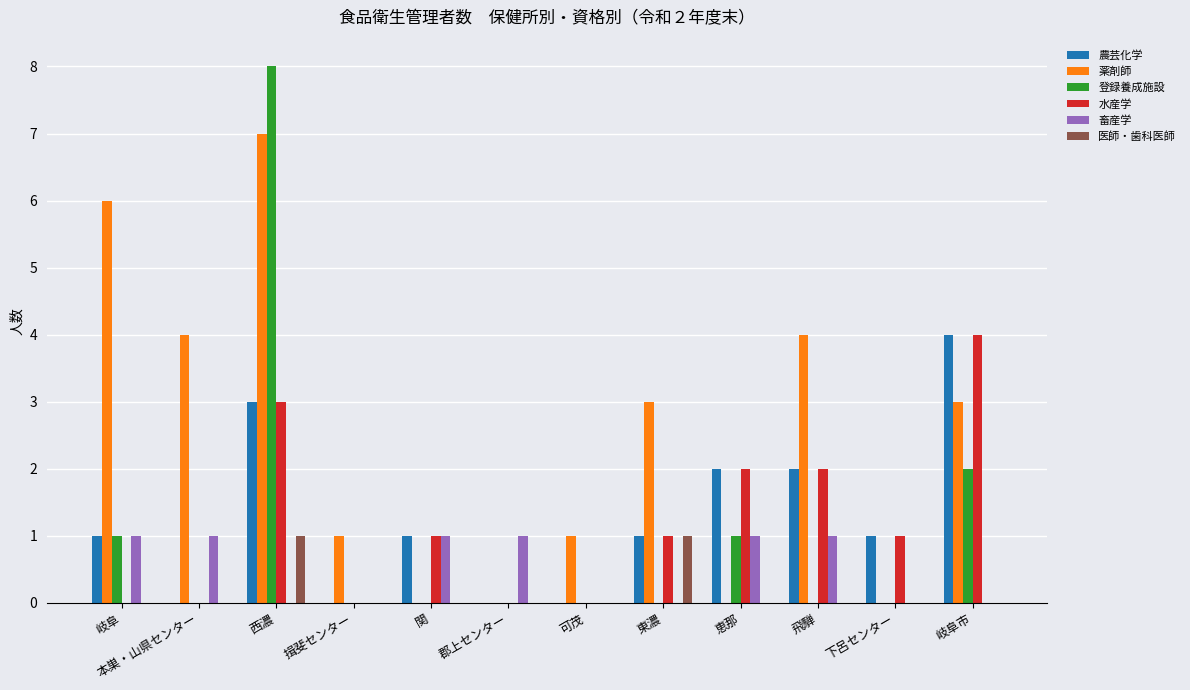

Reading left to right, list all the values displayed in this chart.

農芸化学: 1	0	3	0	1	0	0	1	2	2	1	4
薬剤師: 6	4	7	1	0	0	1	3	0	4	0	3
登録養成施設: 1	0	8	0	0	0	0	0	1	0	0	2
水産学: 0	0	3	0	1	0	0	1	2	2	1	4
畜産学: 1	1	0	0	1	1	0	0	1	1	0	0
医師・歯科医師: 0	0	1	0	0	0	0	1	0	0	0	0